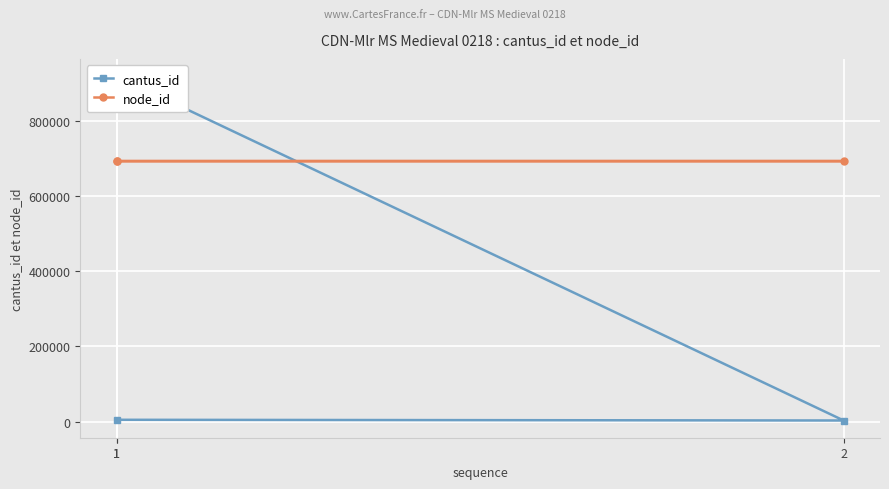

Reading left to right, list all the values displayed in this chart.

cantus_id: 4619	2713	920131
node_id: 693737	693738	693739